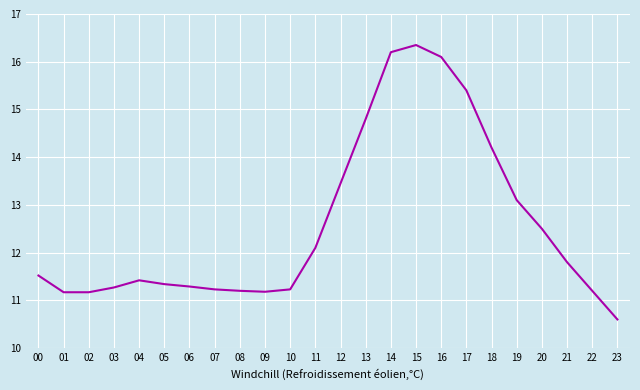

Approximately how many times larger is the value at 20 compared to 03?

1.1